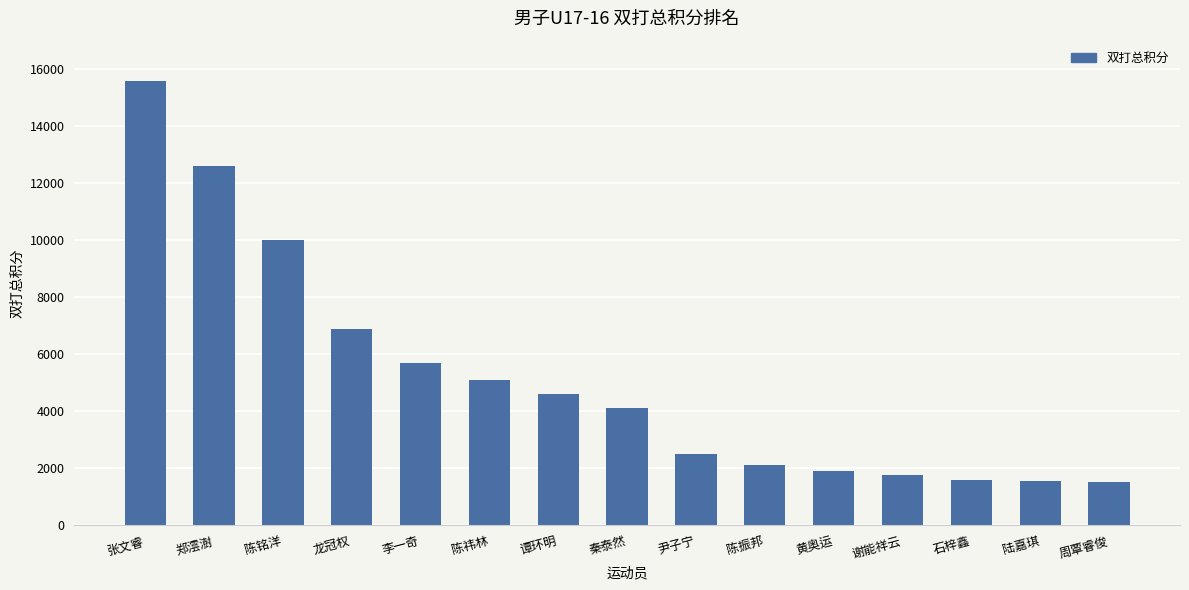

What is the change in value from 龙冠权 to 李一奇?

-1200